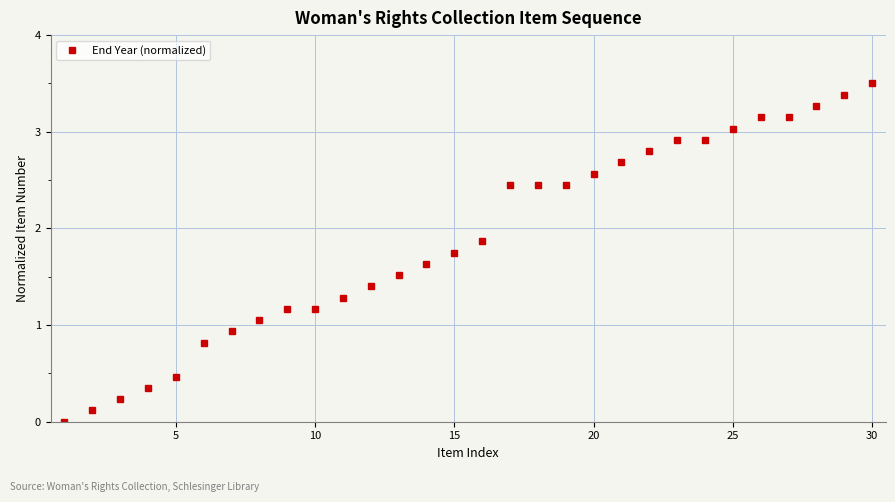

How many data points are less than 1?

7